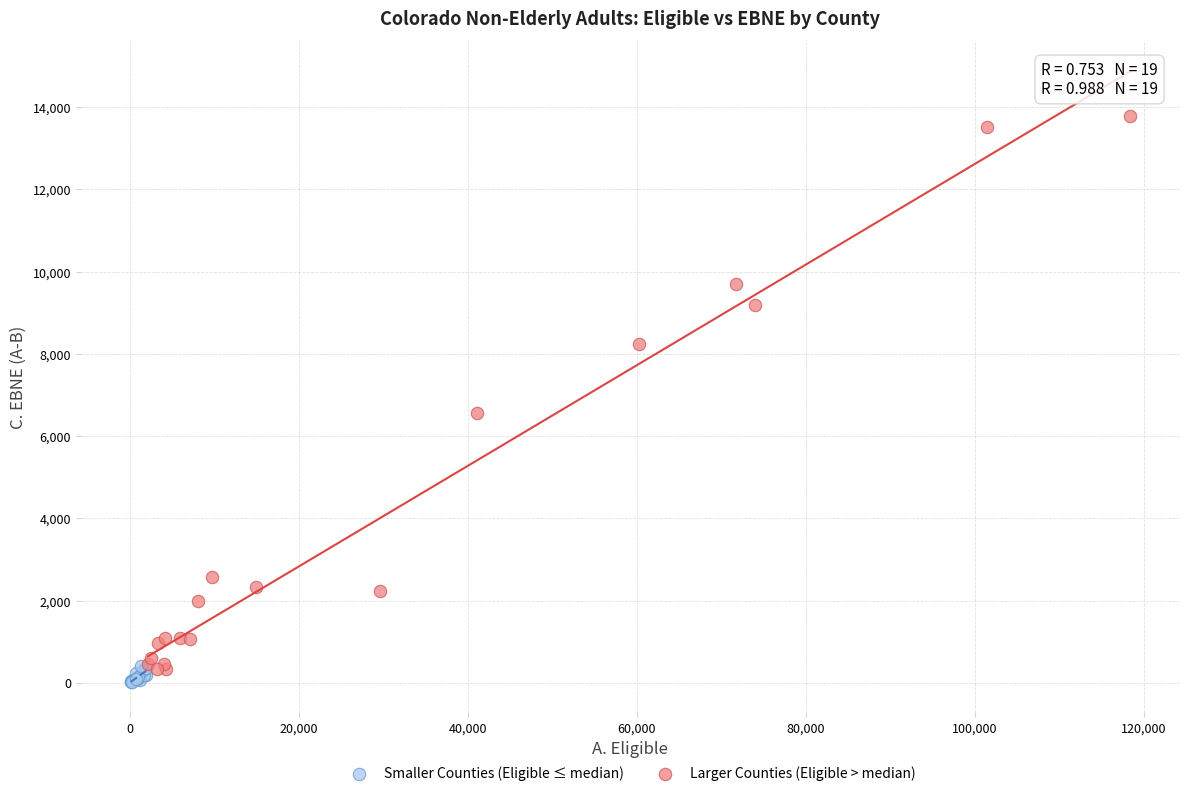

Which series reaches the minimum Y coordinate?

Smaller Counties (Eligible ≤ median)